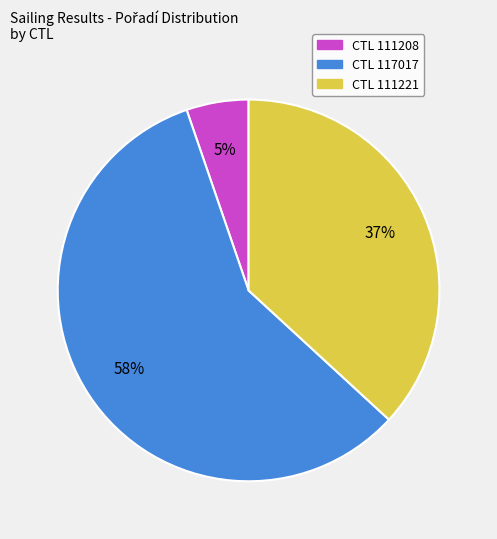

Is there any slice that represents more than half of the pie?

Yes